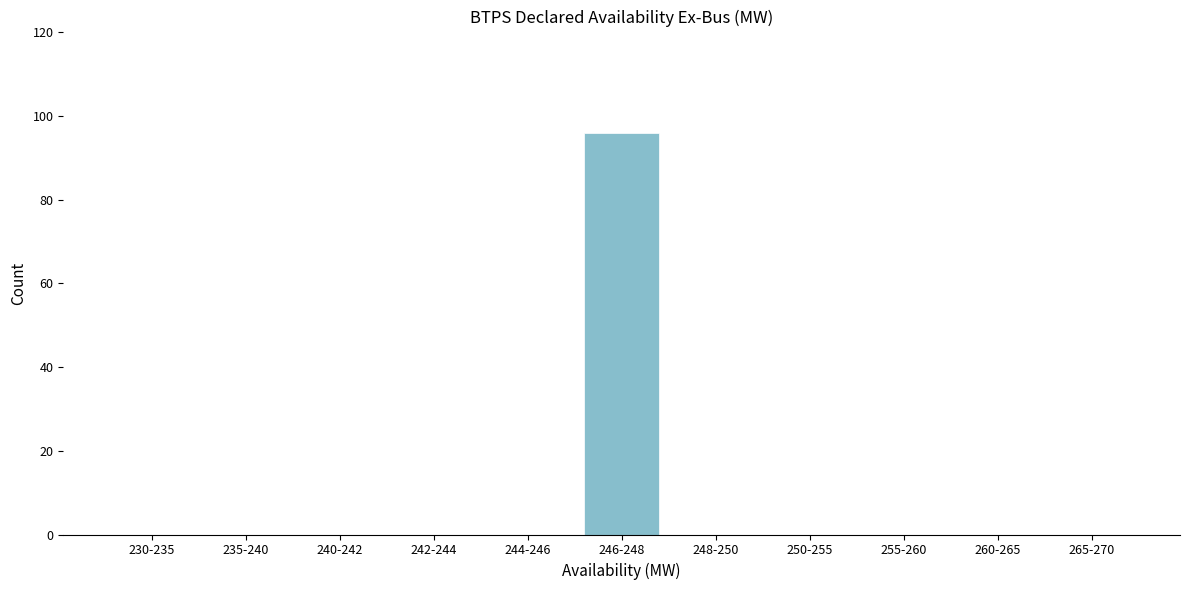

Reading left to right, what are all the values shown in this chart?

230-235=0	235-240=0	240-242=0	242-244=0	244-246=0	246-248=96	248-250=0	250-255=0	255-260=0	260-265=0	265-270=0